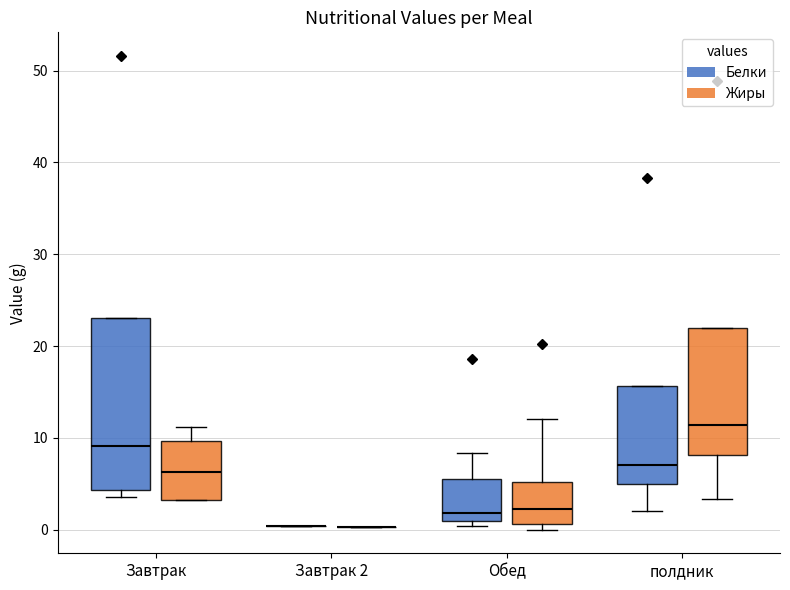

Reading left to right, transcribe this box plot: for each box, give where its median line is, the range the box spans, and where its two whiskers end, as read against the y-axis. The values are not printed on the chart, so give them approximately, as read against the axis.

Завтрак (Белки): median 9, box 4 to 23, whiskers 4 (just below the box's lower edge) to 23
Завтрак (Жиры): median 6, box 3 to 10, whiskers 3 to 11
Завтрак 2 (Белки): box collapsed to a line at 0, whiskers 0 to 0
Завтрак 2 (Жиры): box collapsed to a line at 0, whiskers 0 to 0
Обед (Белки): median 2, box 1 to 5, whiskers 0 to 8
Обед (Жиры): median 2, box 1 to 5, whiskers 0 to 12
полдник (Белки): median 7, box 5 to 16, whiskers 2 to 16
полдник (Жиры): median 11, box 8 to 22, whiskers 3 to 22